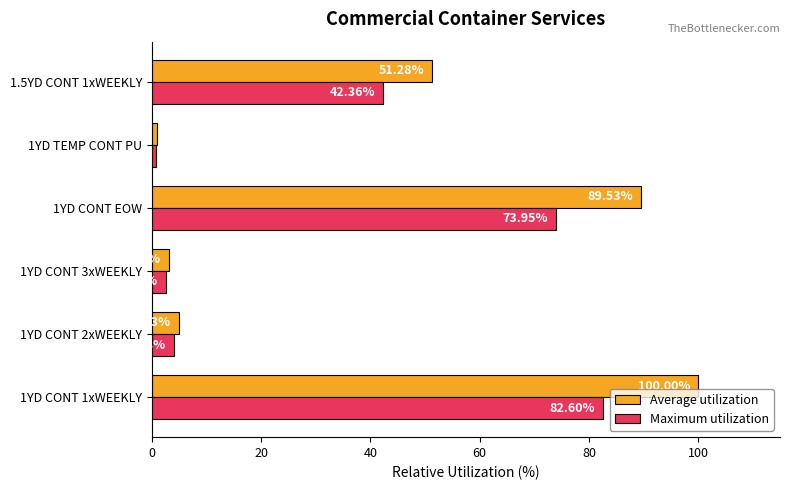

What are all the series names shown in the legend?

Average utilization, Maximum utilization